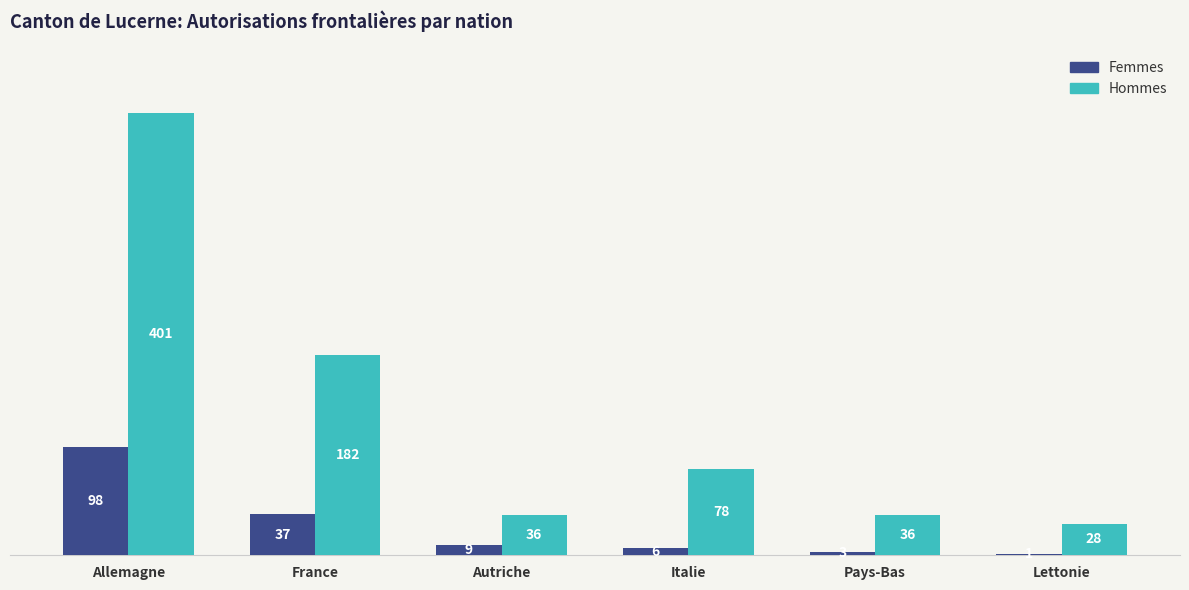

Reading right to left, list all the values displayed in this chart.

Femmes: 1	3	6	9	37	98
Hommes: 28	36	78	36	182	401